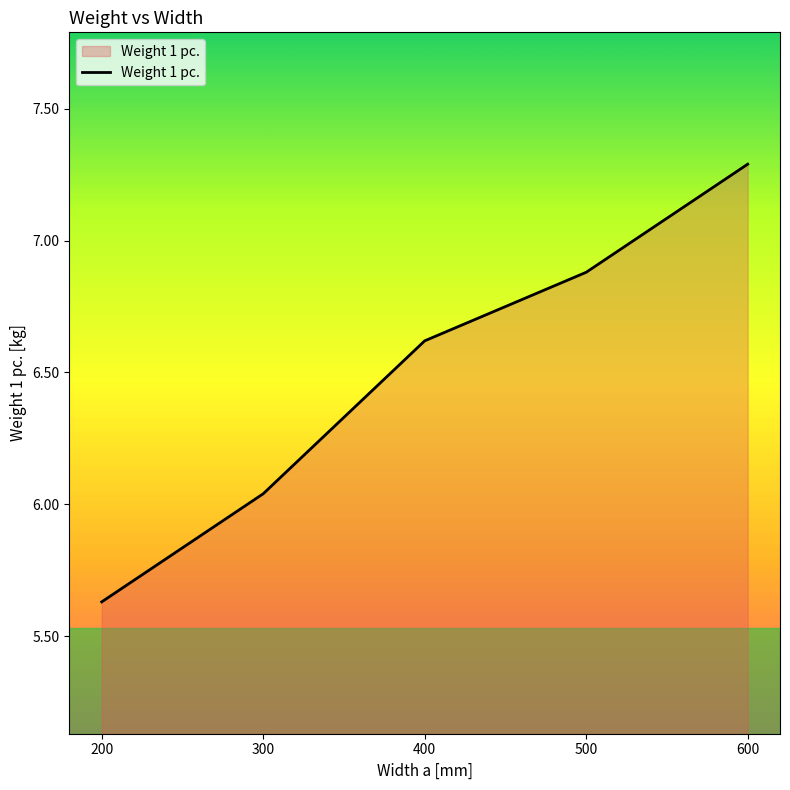

List the labels in order of value, smallest first.

200, 300, 400, 500, 600